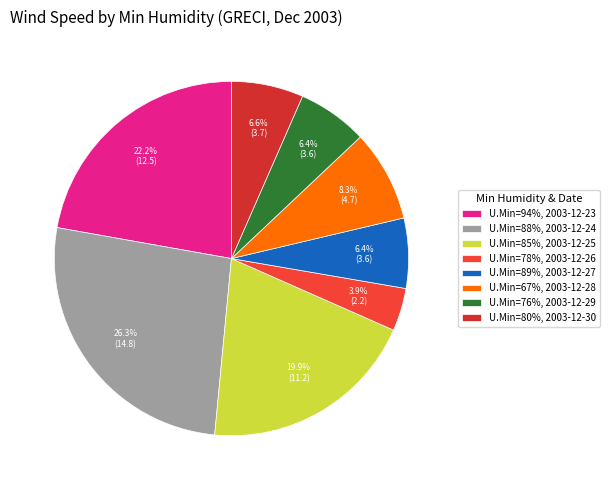

How many slices are in this pie chart?

8